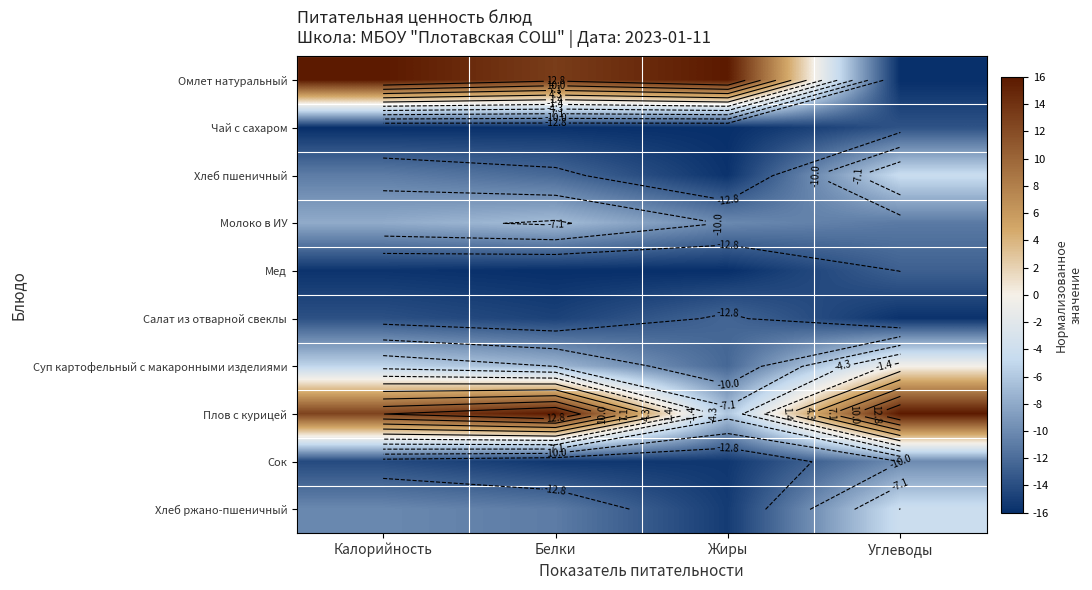

How many values in the Сок series are below -14?

3